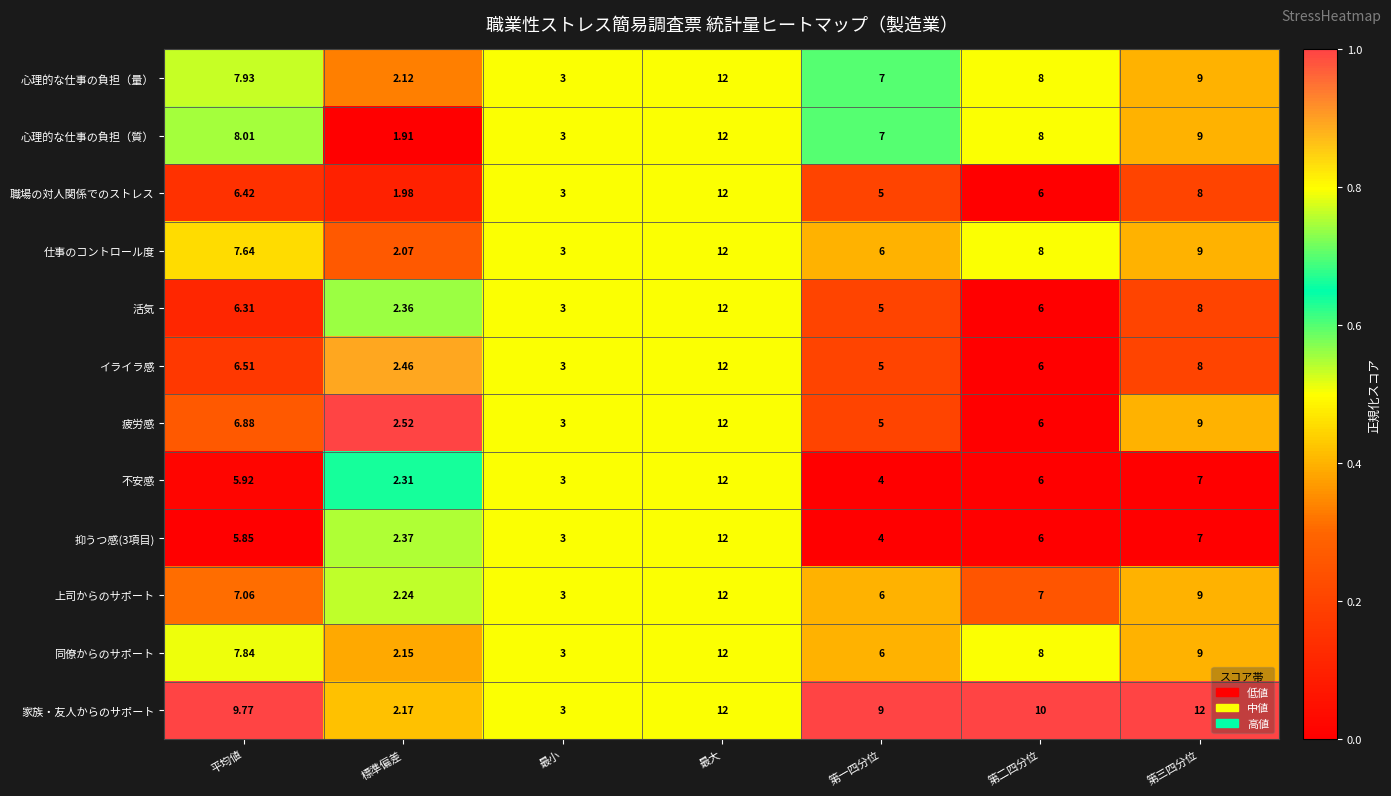

What is the total value across all series at 第三四分位?

104.0